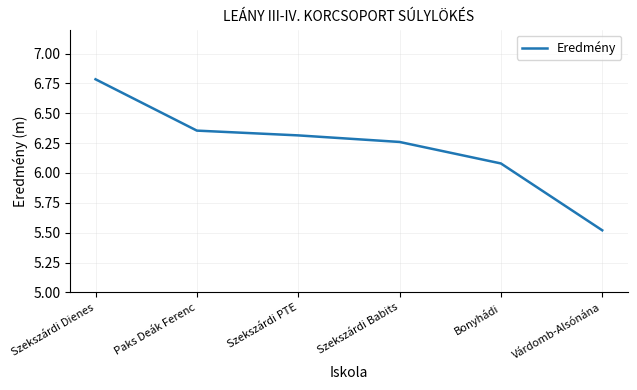

How many lines are shown in the chart?

1